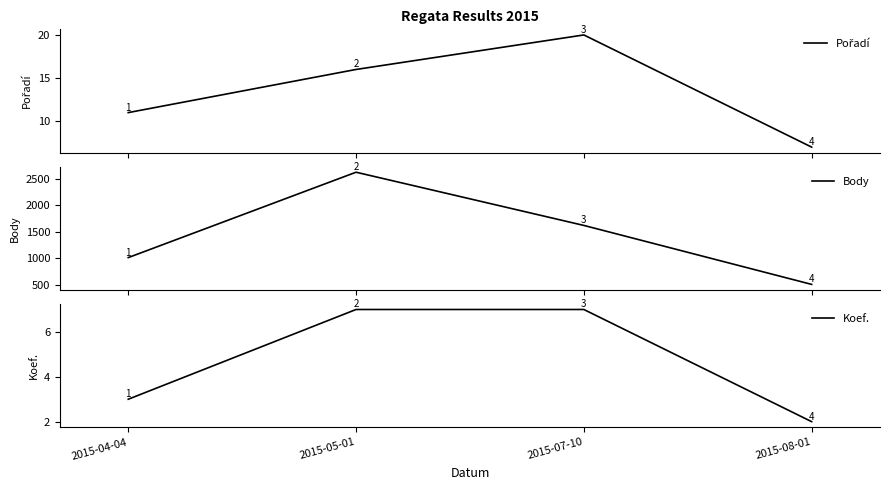

Reading left to right, what are all the values shown in this chart?

Pořadí: 11	16	20	7
Body: 1015	2618	1619	512
Koef.: 3	7	7	2